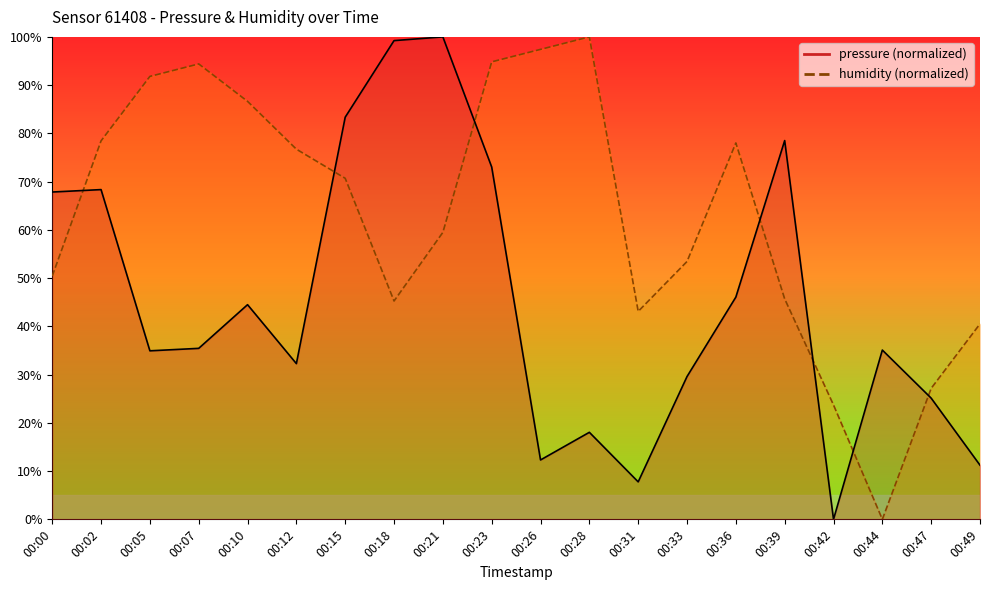

Which series has the largest total across all categories?

humidity